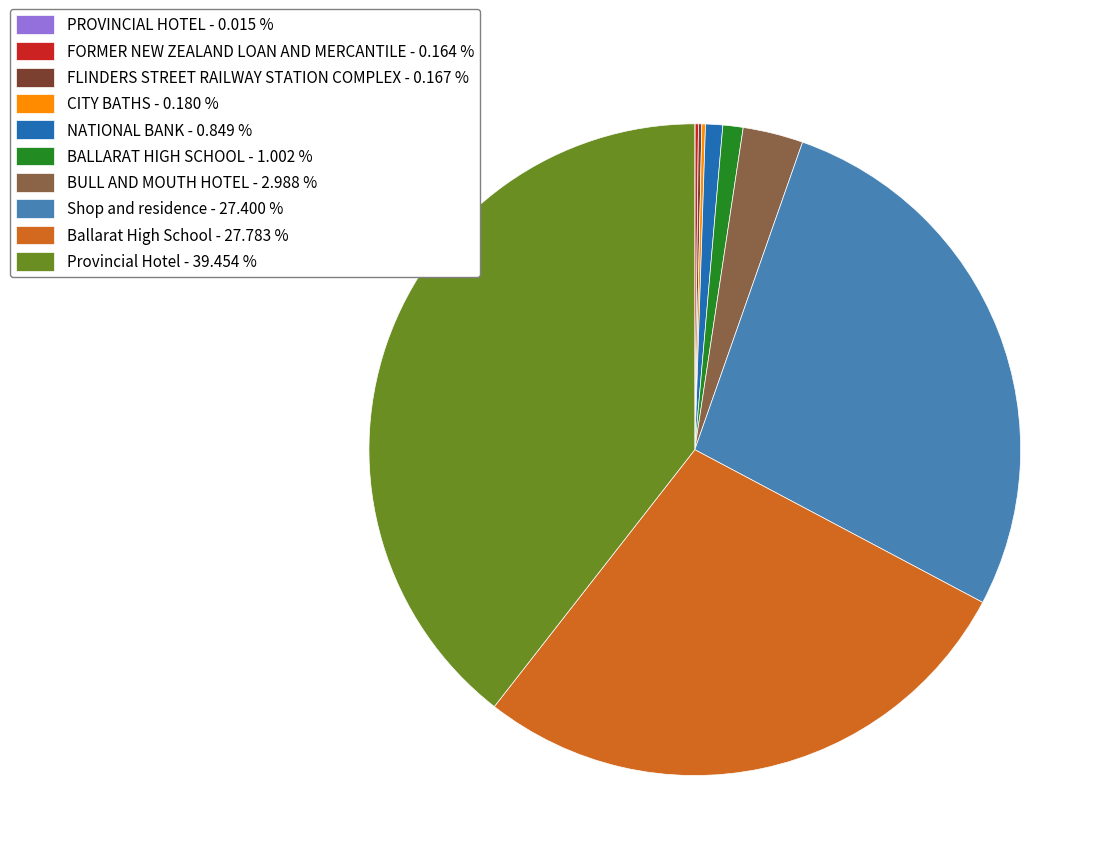

Does BALLARAT HIGH SCHOOL - 1.002 % represent more than half of the total?

No